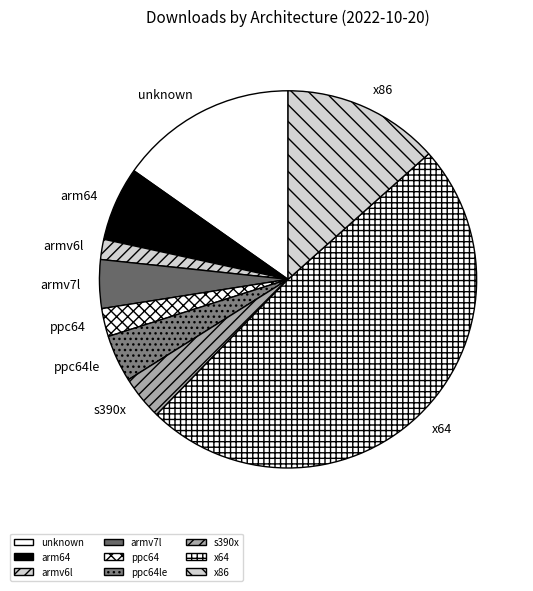

True or false: s390x accounts for 15% of the total.

False